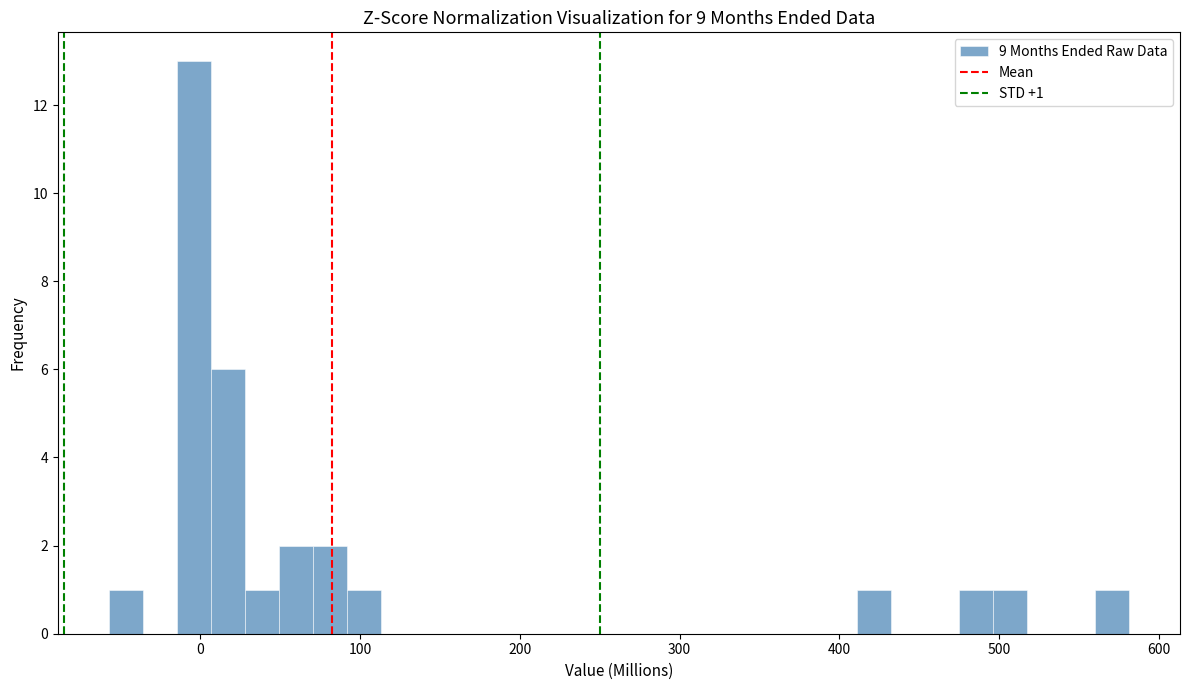

Read against the x-axis, roughly where is the centre of the tallest bar?

0